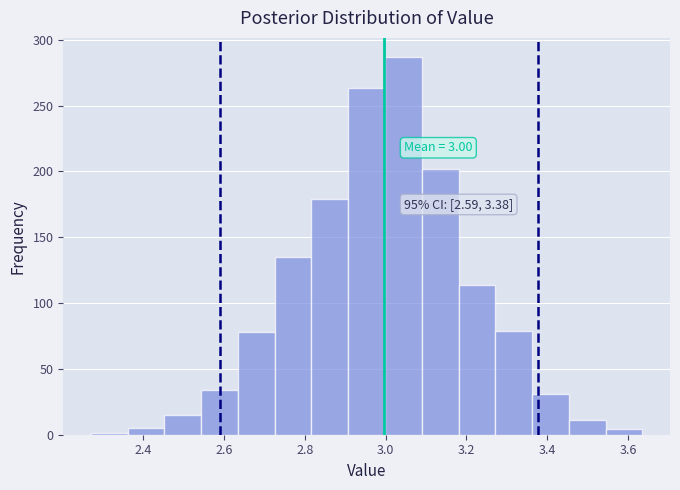

Which range on the x-axis has the tallest bar?

3.00 to 3.08